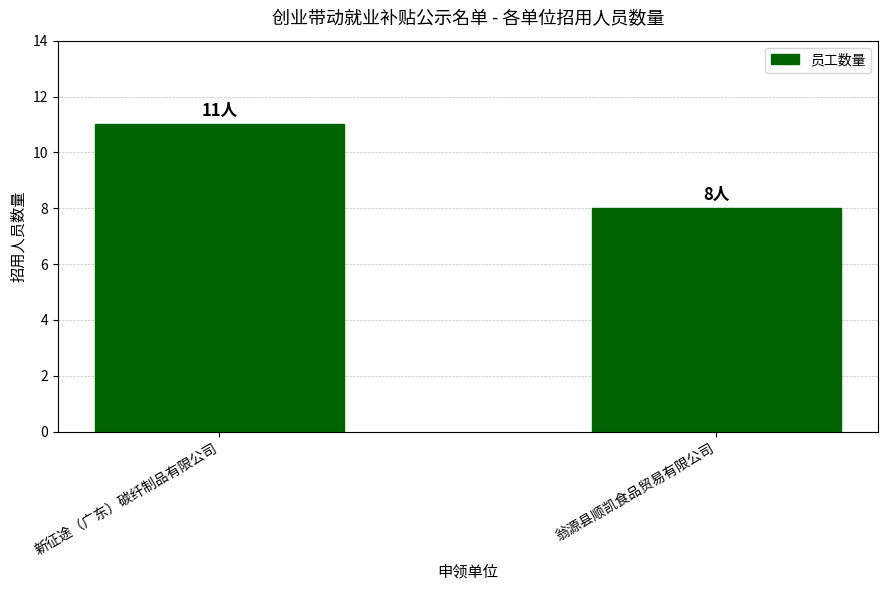

The chart shows a value of 8 at 翁源县顺凯食品贸易有限公司. True or false?

True